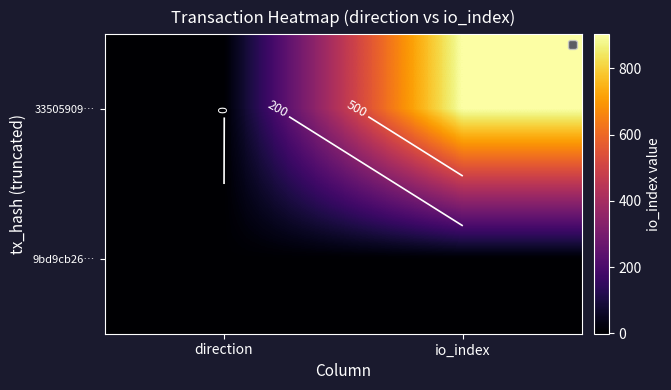

At direction, list the series in order from largest to smallest.

9bd9cb26…, 33505909…